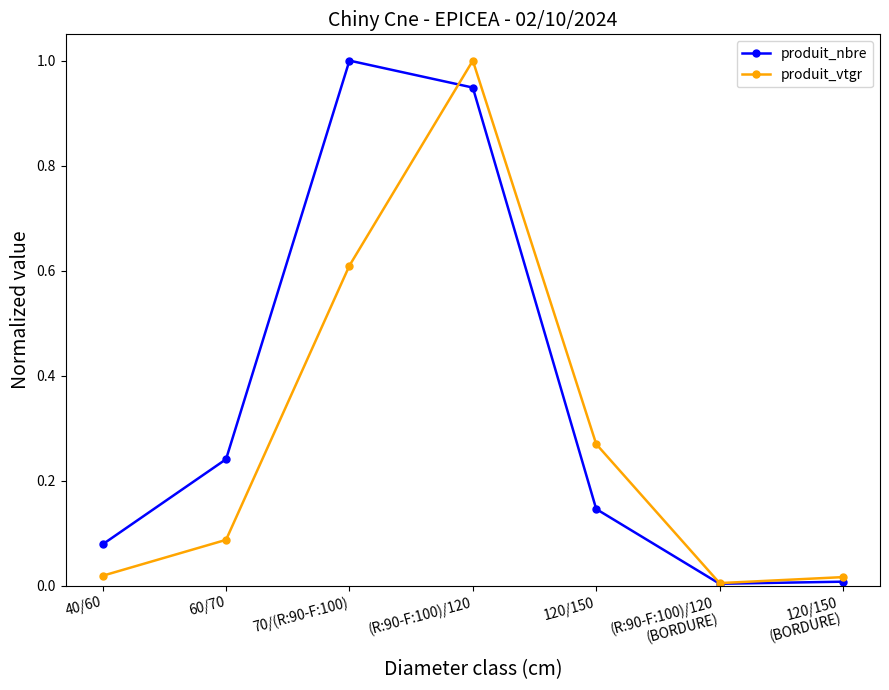

At which category is the sum across all series the highest?

(R:90-F:100)/120